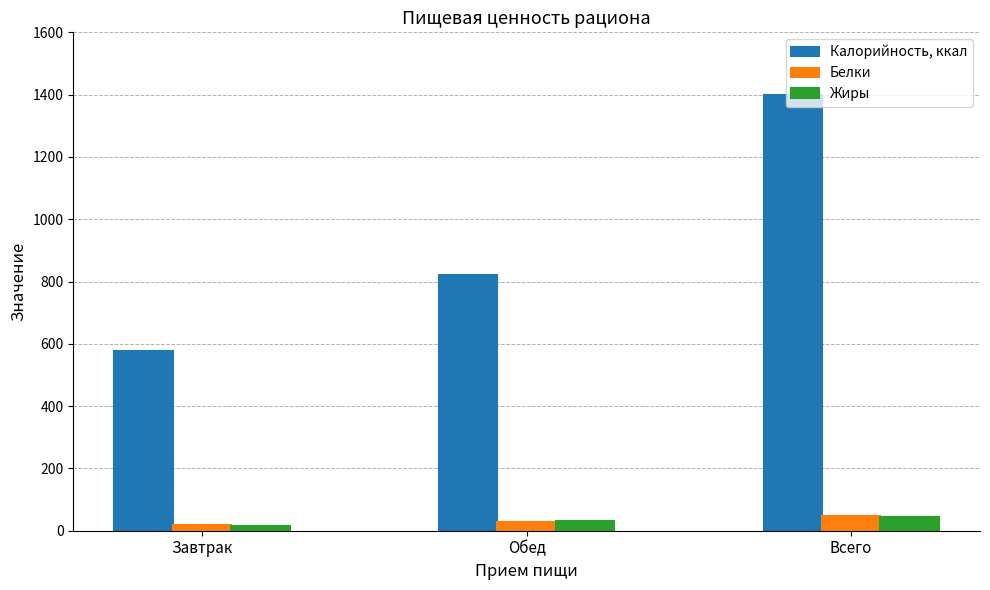

How many bars are there in total?

9